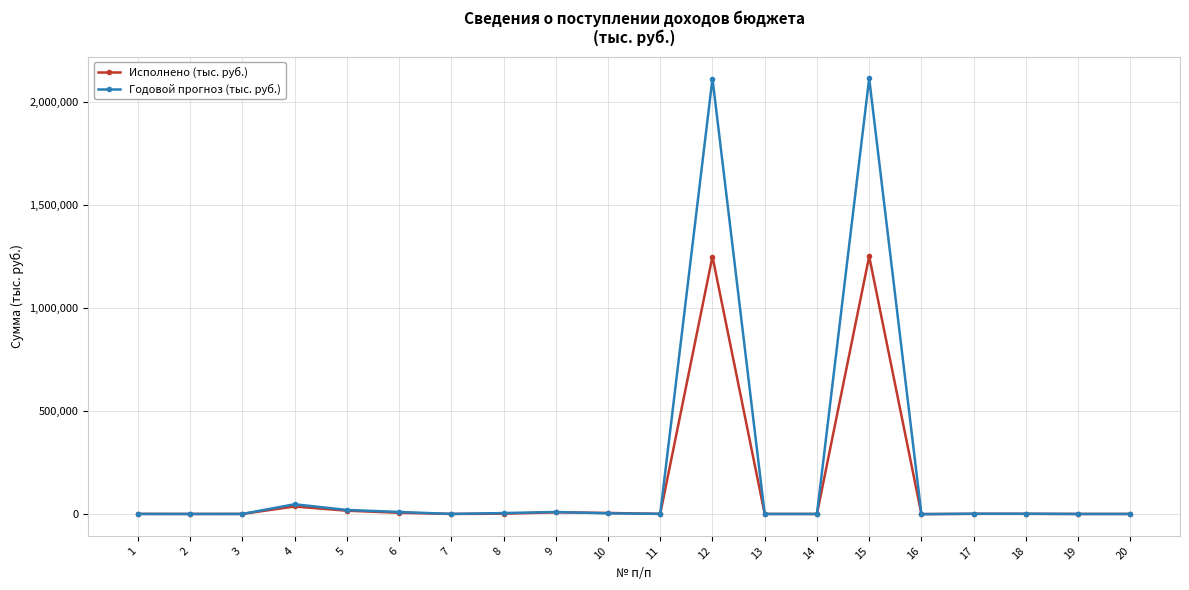

What is the maximum value shown in the chart?

2115544.8